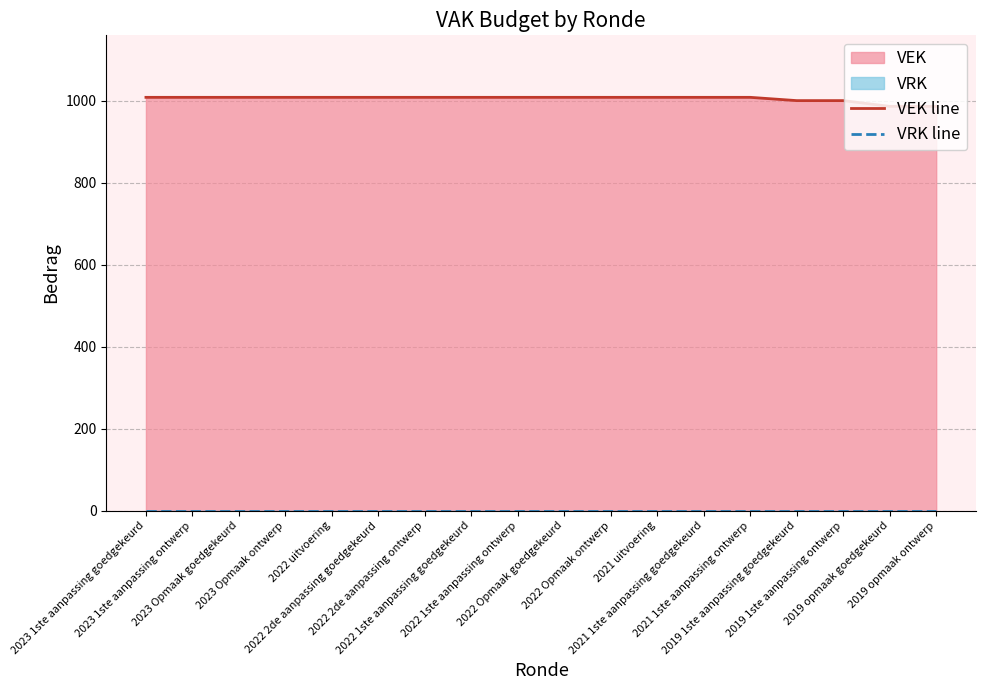

At how many categories does at least one series exceed 41?

18